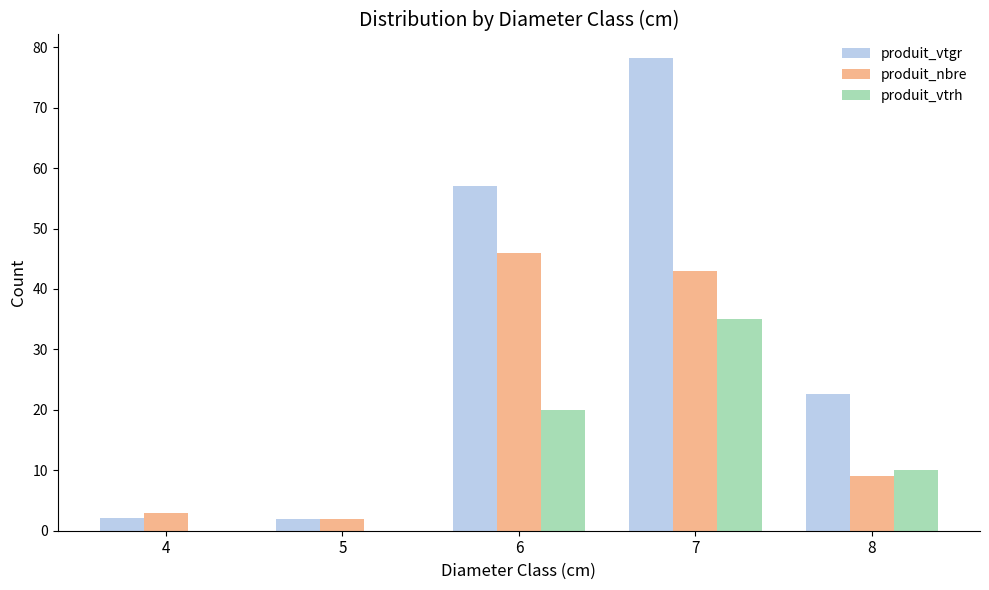

Count the produit_vtrh values in the range 0 to 20.

4